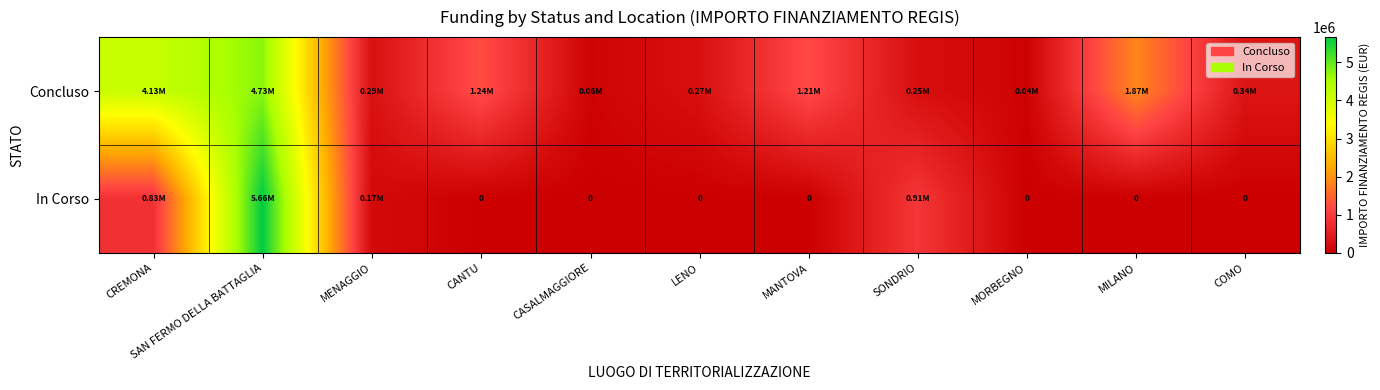

List the series in order of their overall mean, lowest first.

In Corso, Concluso